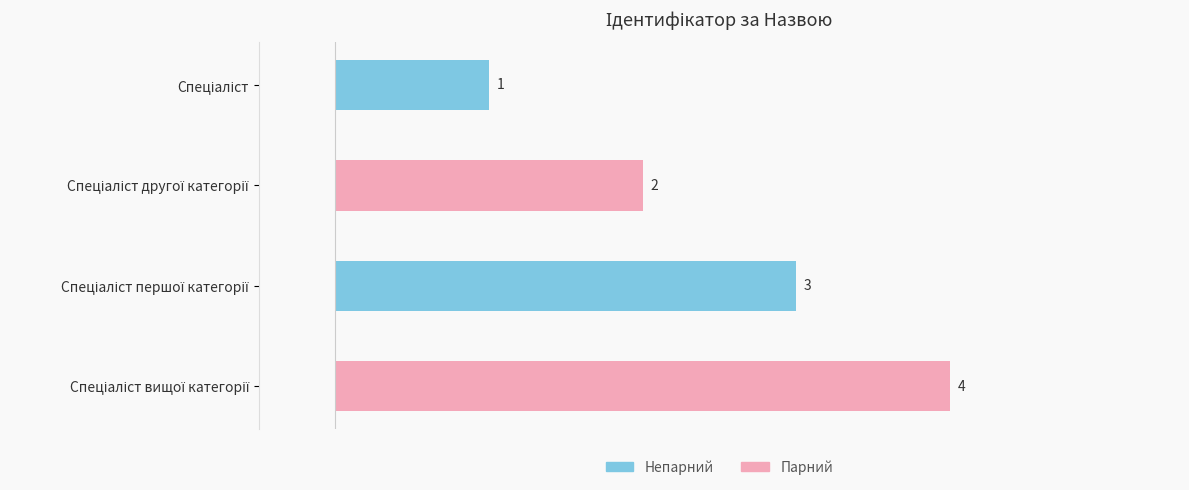

What is the value of the 4th bar from the top?

4